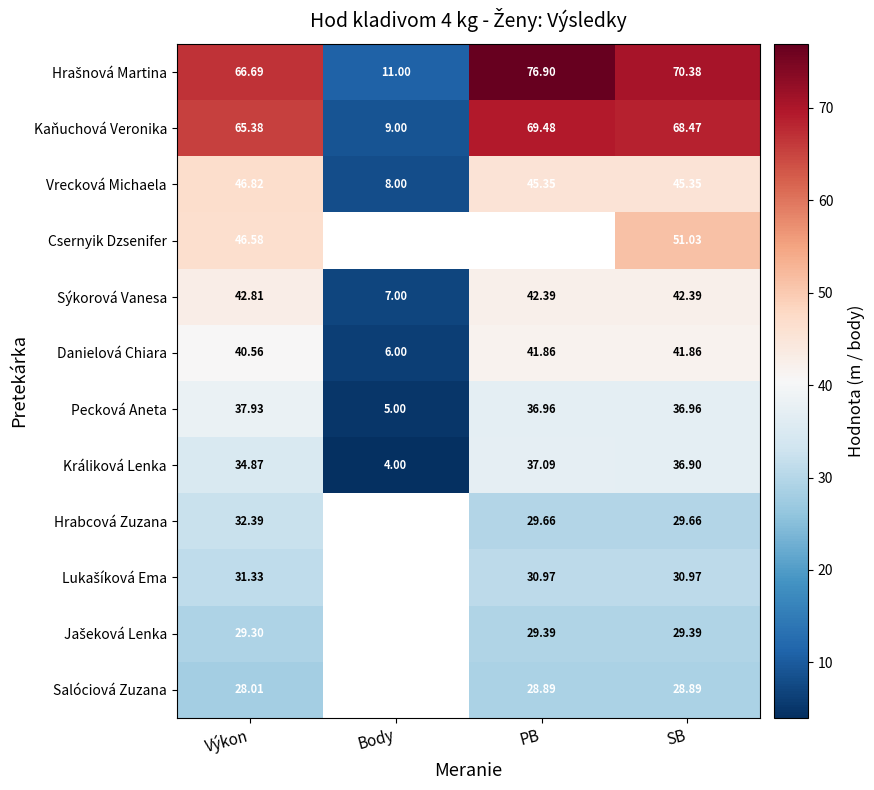

Where is Sýkorová Vanesa nearest to the value 24?

Body